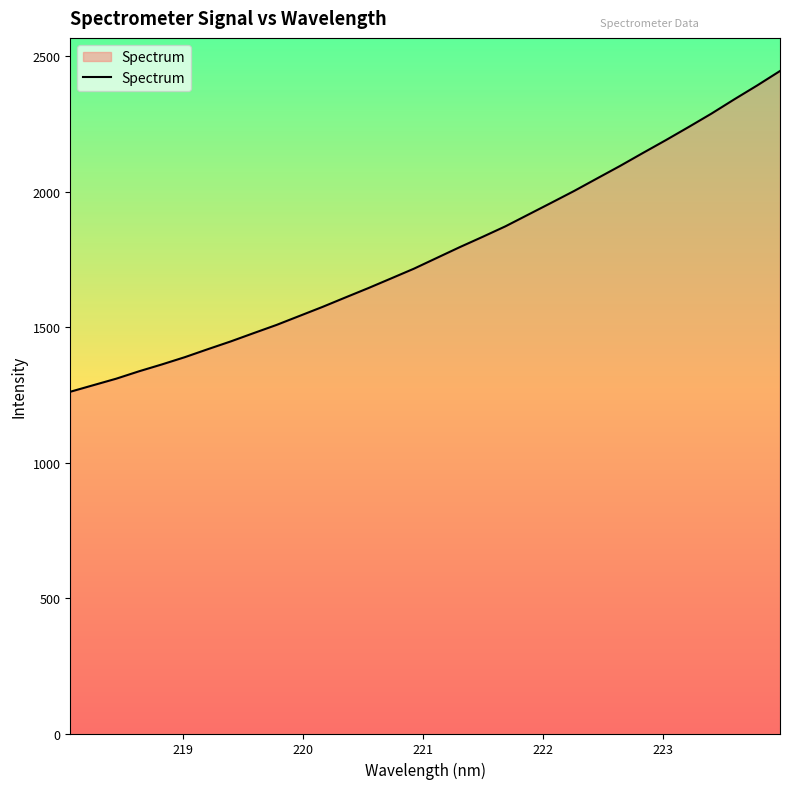

What is the minimum value shown in the chart?

1261.7